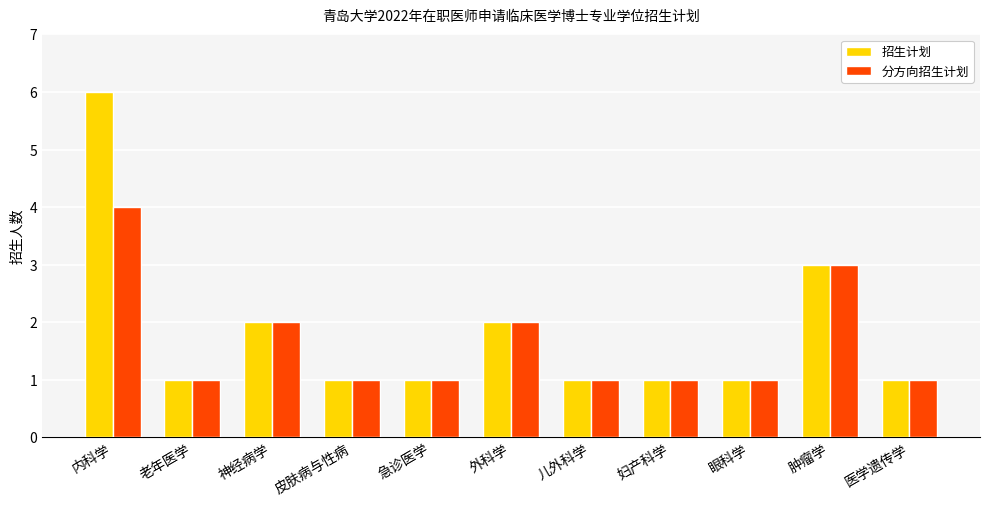

Between 内科学 and 神经病学, which series saw the biggest shift?

招生计划